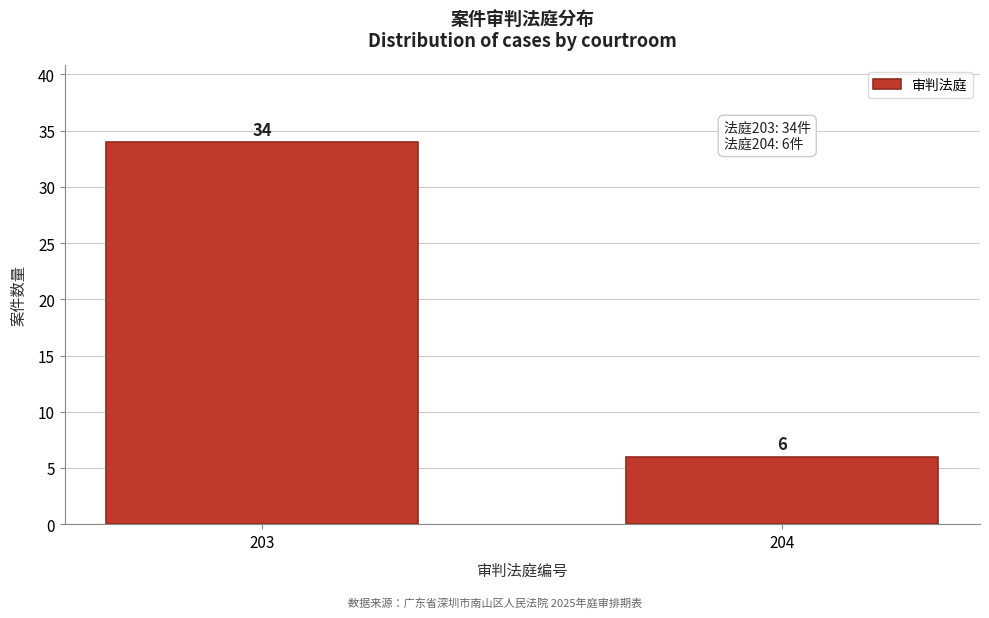

Reading right to left, extract all data points from this chart.

204=6	203=34